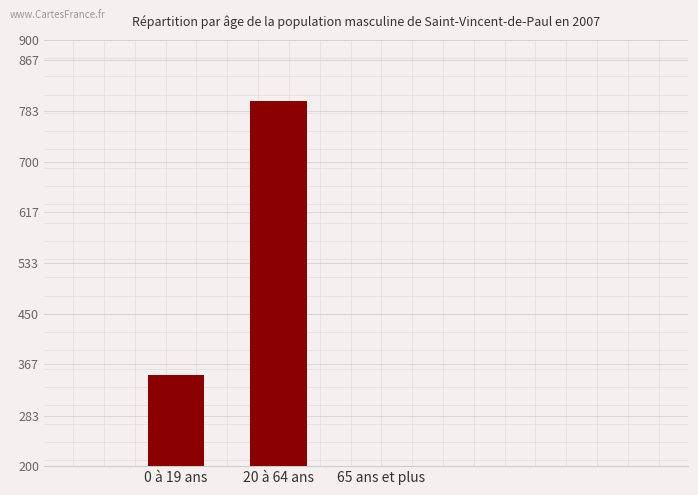

How many categories are shown in the chart?

3